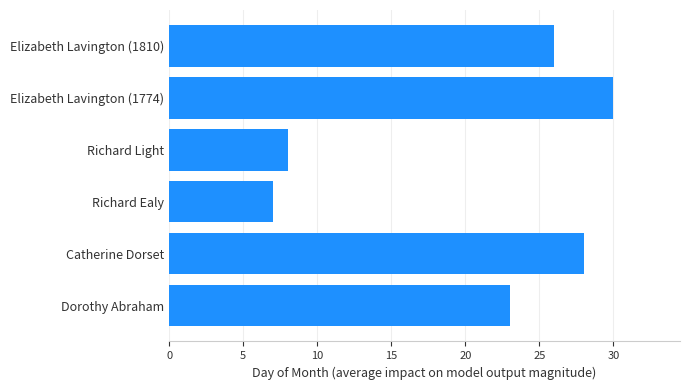

Rank the categories by value from highest to lowest.

Elizabeth Lavington (1774), Catherine Dorset, Elizabeth Lavington (1810), Dorothy Abraham, Richard Light, Richard Ealy